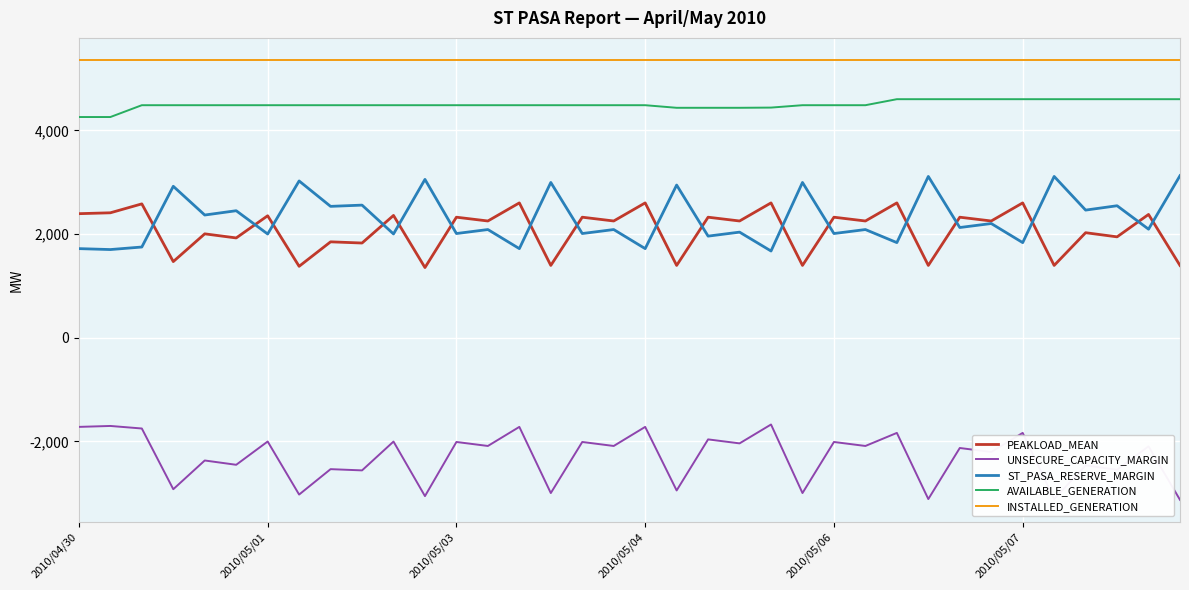

True or false: PEAKLOAD_MEAN and UNSECURE_CAPACITY_MARGIN cross at least once.

False